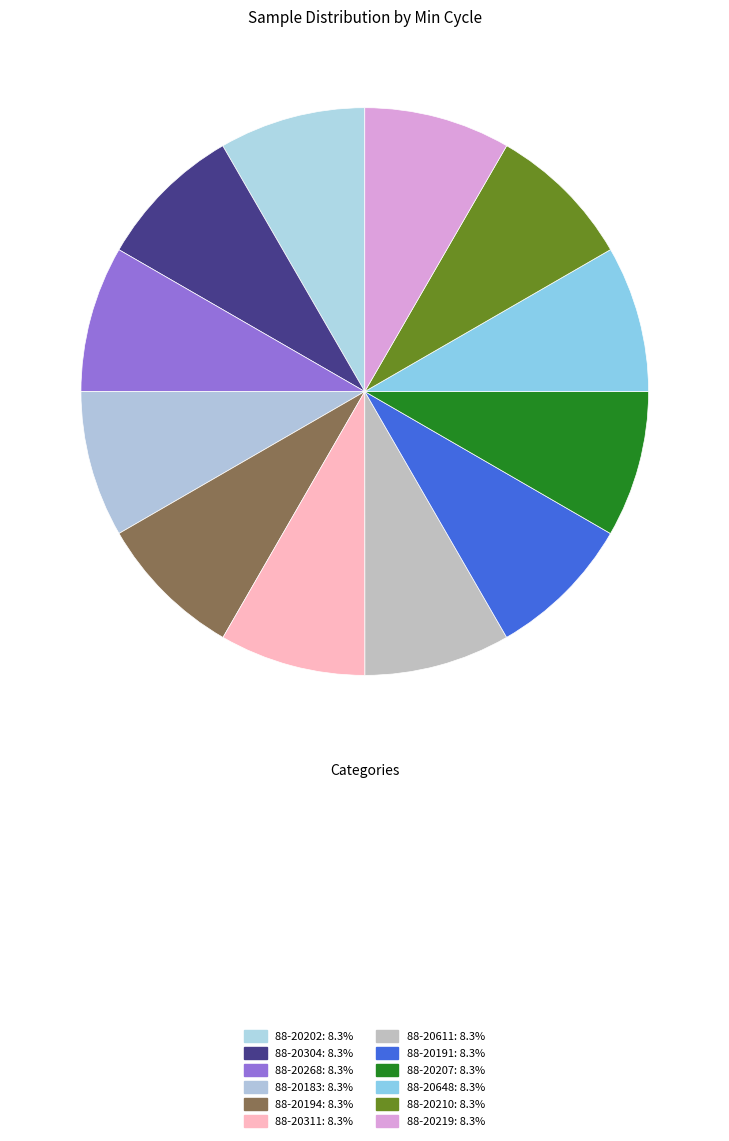

What percentage is the 88-20207 slice, to the nearest percent?

8%